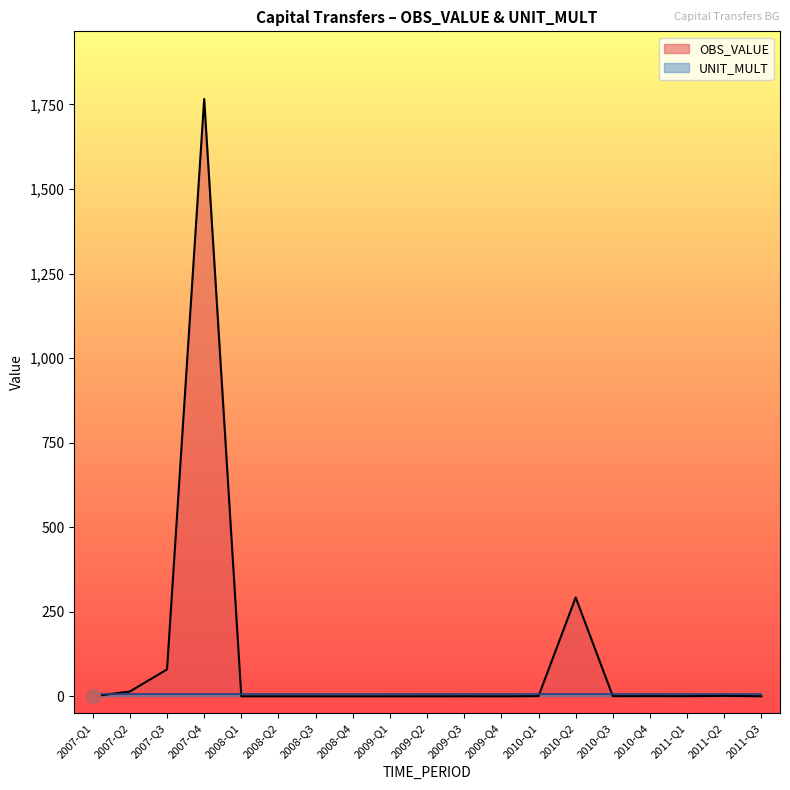

Reading left to right, list all the values displayed in this chart.

2007-Q1=0.0	2007-Q2=14.3	2007-Q3=79.6	2007-Q4=1765.9	2008-Q1=0.0	2008-Q2=0.0	2008-Q3=0.0	2008-Q4=0.0	2009-Q1=0.0	2009-Q2=0.1	2009-Q3=0.3	2009-Q4=0.1	2010-Q1=0.5	2010-Q2=292.4	2010-Q3=0.4	2010-Q4=0.6	2011-Q1=0.5	2011-Q2=1.4	2011-Q3=0.2